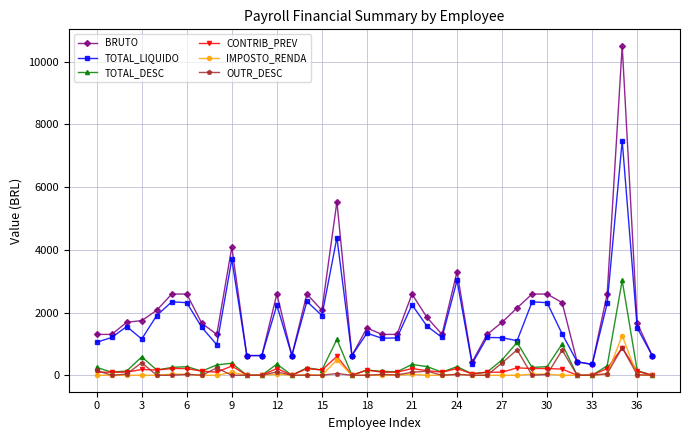

True or false: IMPOSTO_RENDA has more than 0 interior local peaks.

True